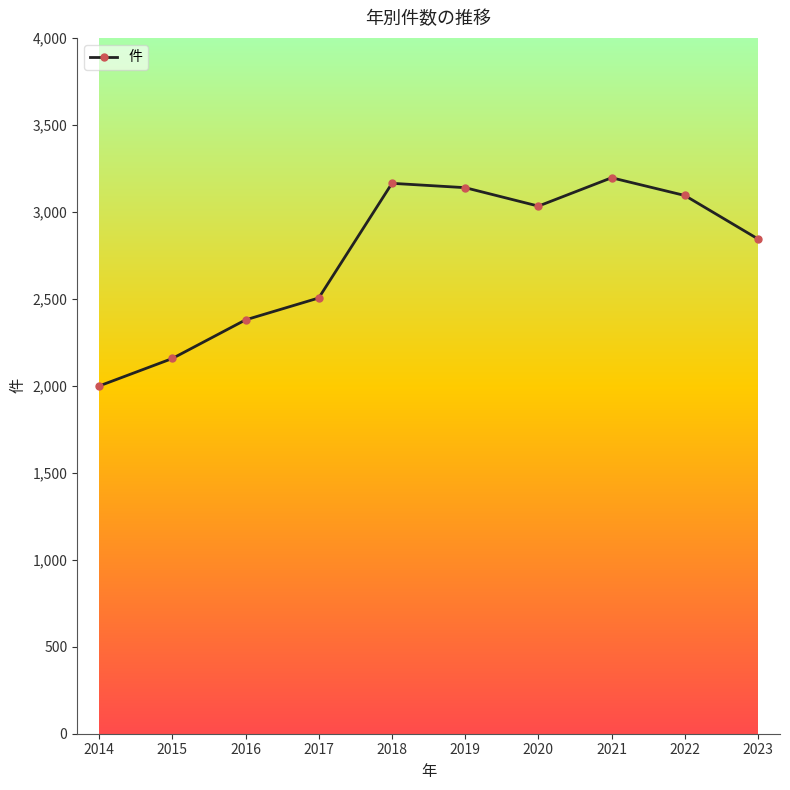

How many distinct data groups are displayed?

1